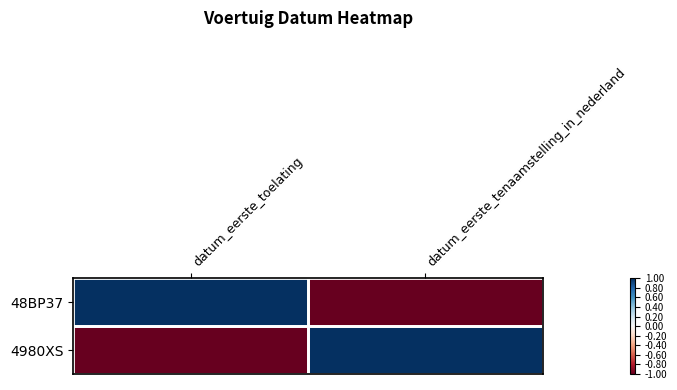

Which series has the largest total across all categories?

48BP37